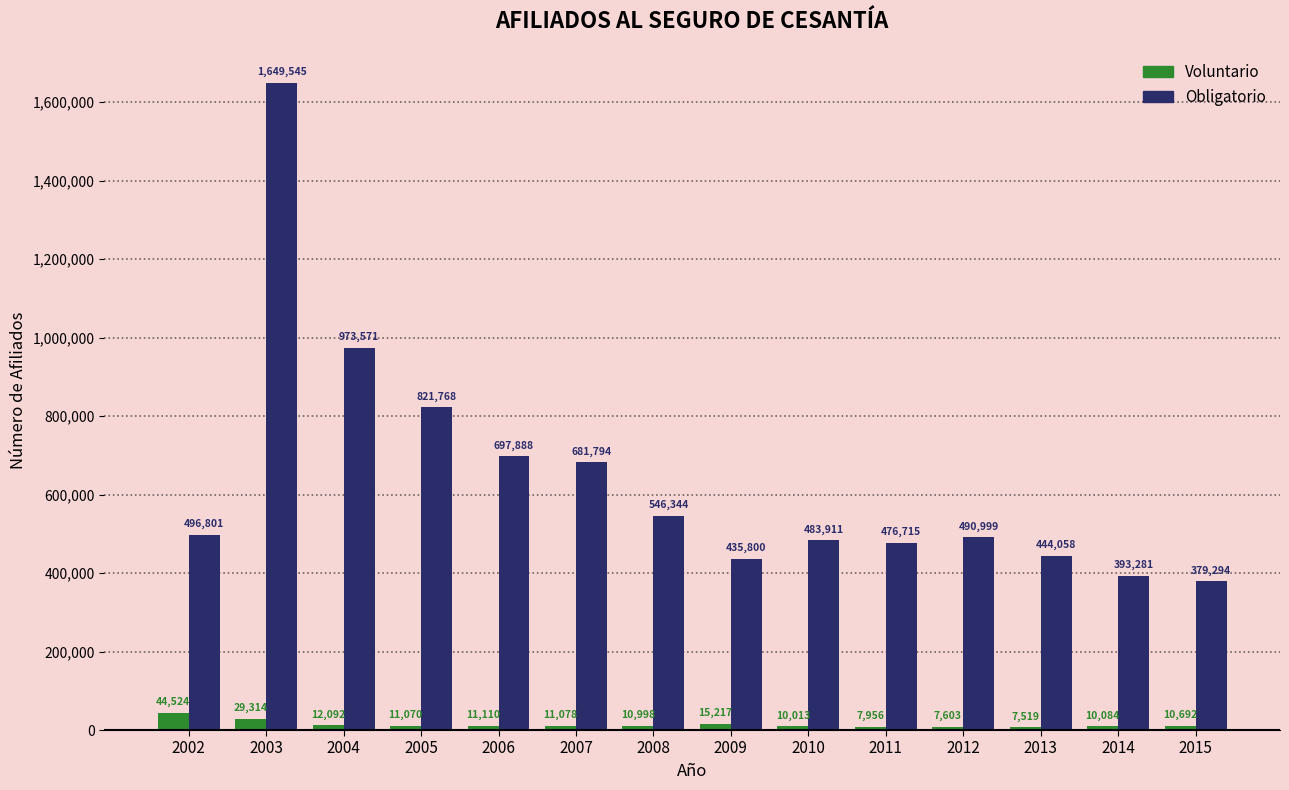

The value of Obligatorio at 2007 is 681794. True or false?

True